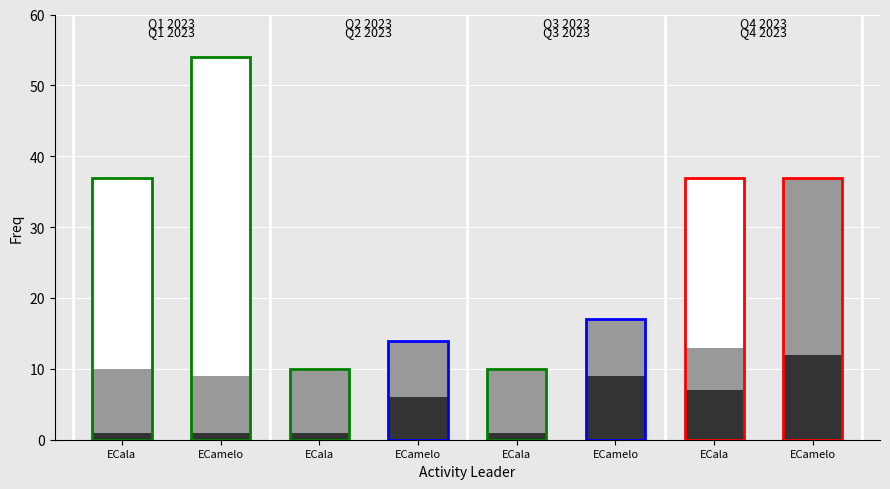

What is the approximate value of round2 at ECala?

10